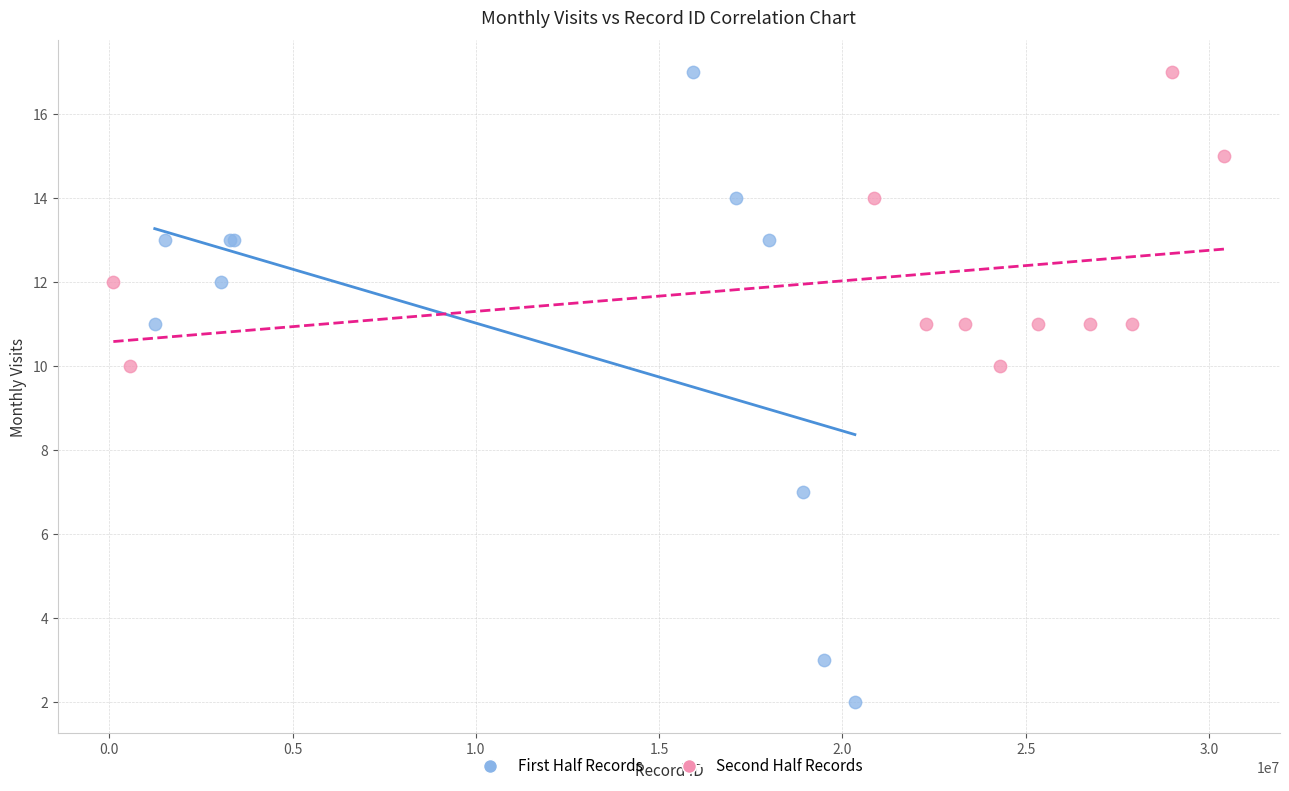

Which series has the largest Y range (max minus min)?

First Half Records